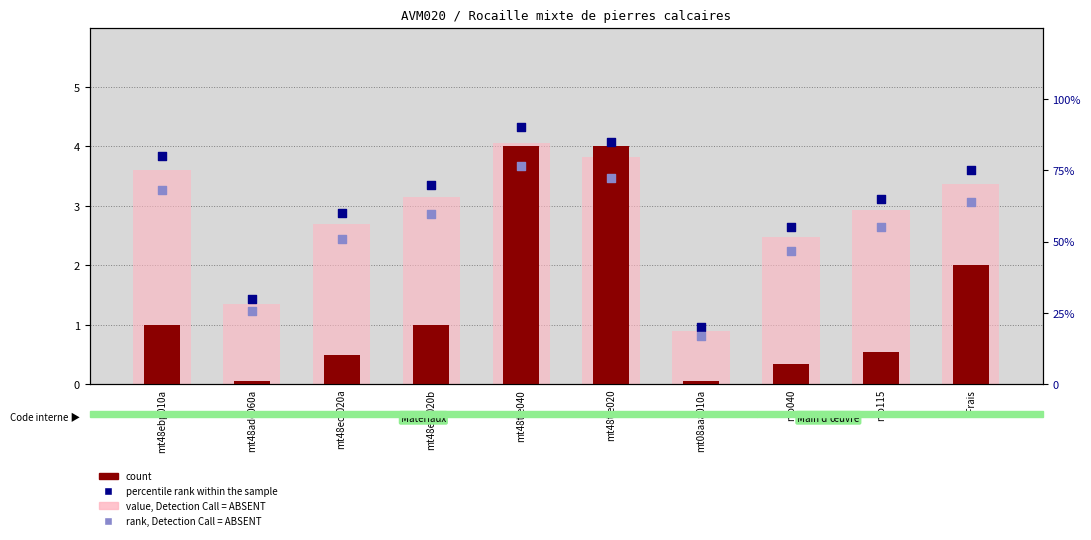

Which series contains the lowest Y value?

count